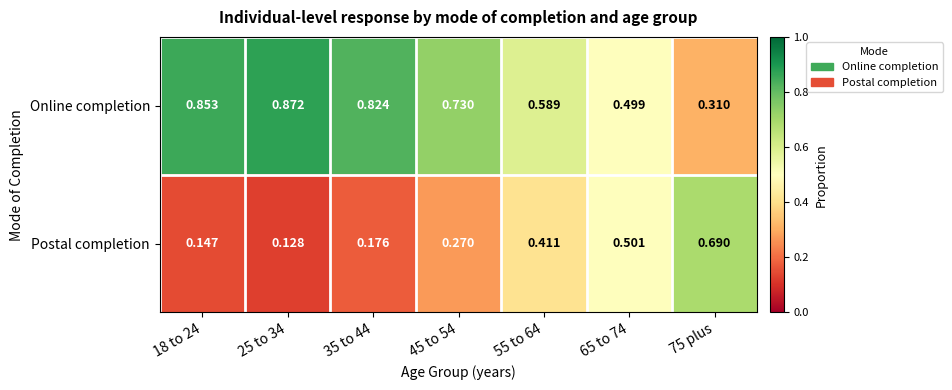

List the series in order of their peak value, lowest first.

Postal completion, Online completion